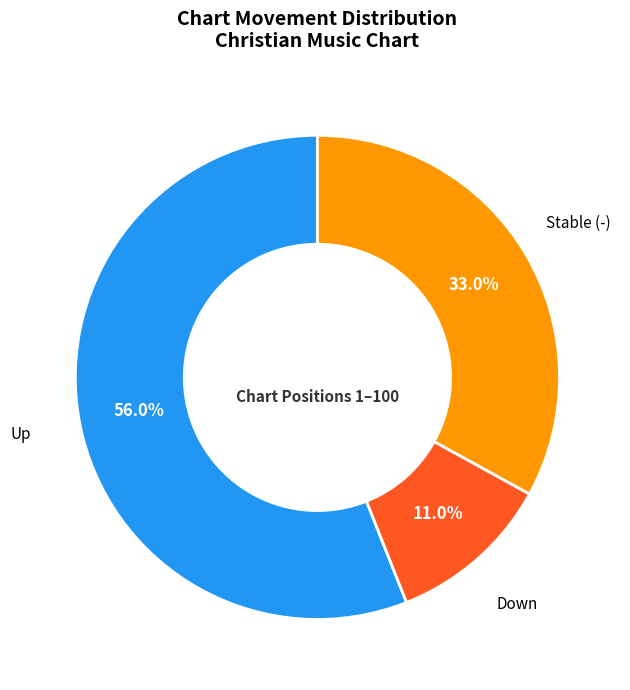

What is the ratio of the value at Stable (-) to the value at Up?

0.6